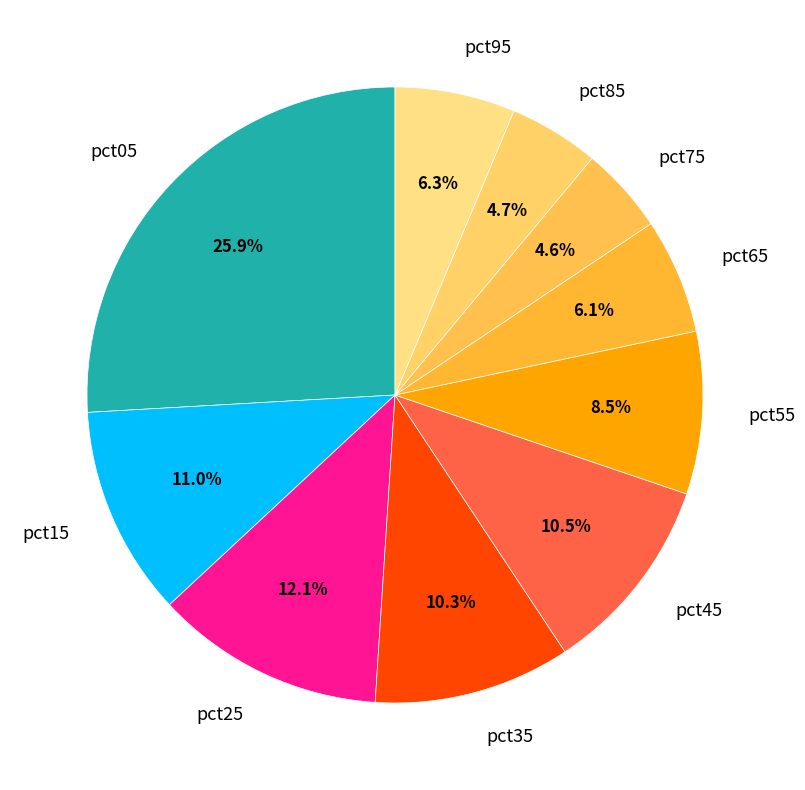

Which category has the biggest portion of the pie?

pct05